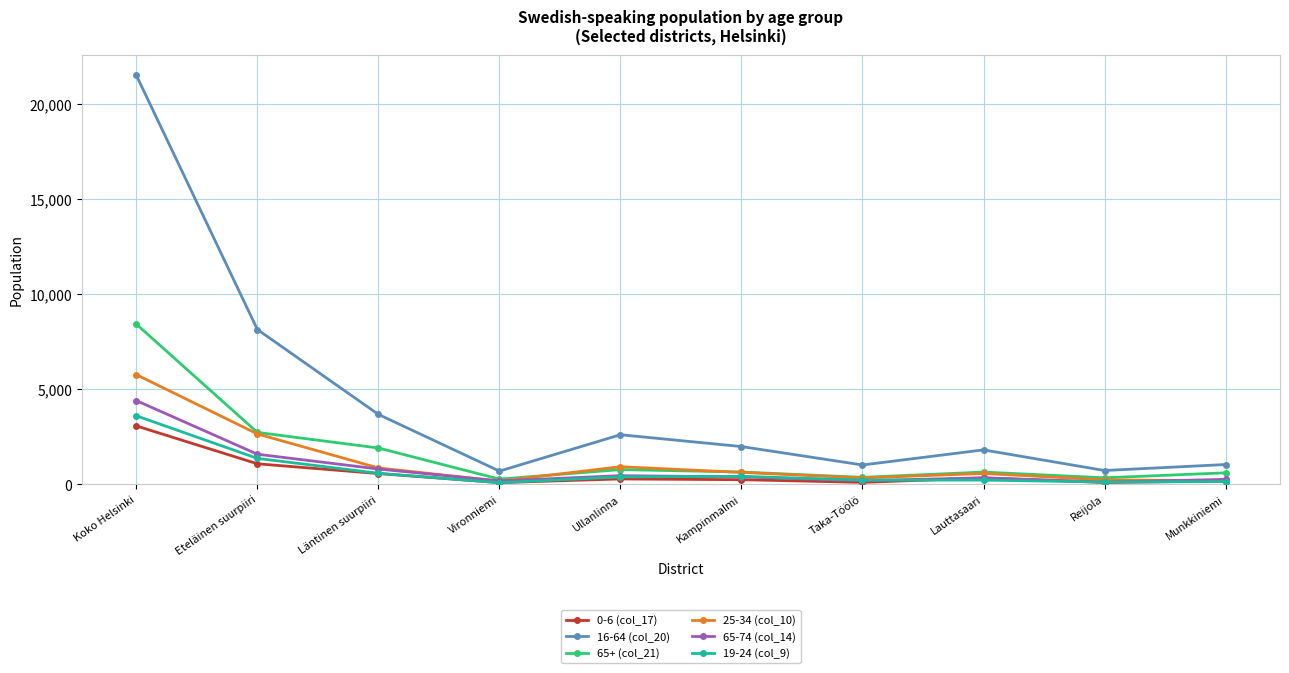

Which series has the widest spread of values?

16-64 (col_20)